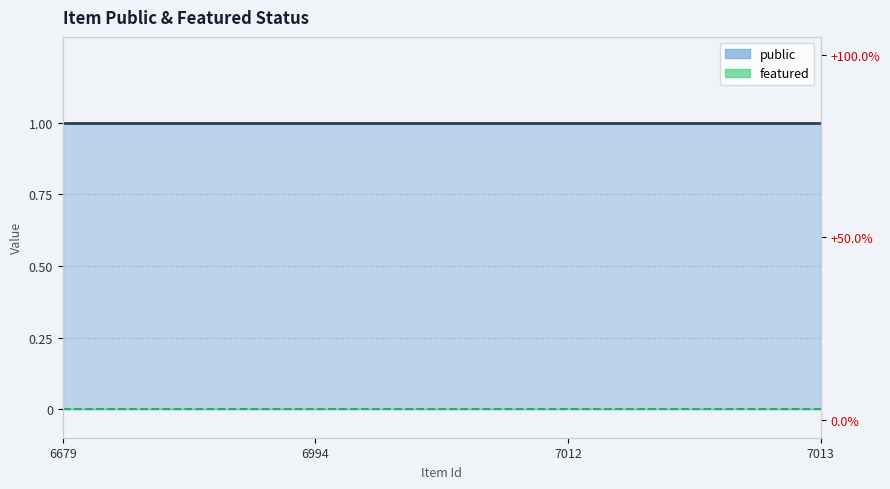

Reading right to left, extract all data points from this chart.

public: 7013=1	7012=1	6994=1	6679=1
featured: 7013=0	7012=0	6994=0	6679=0